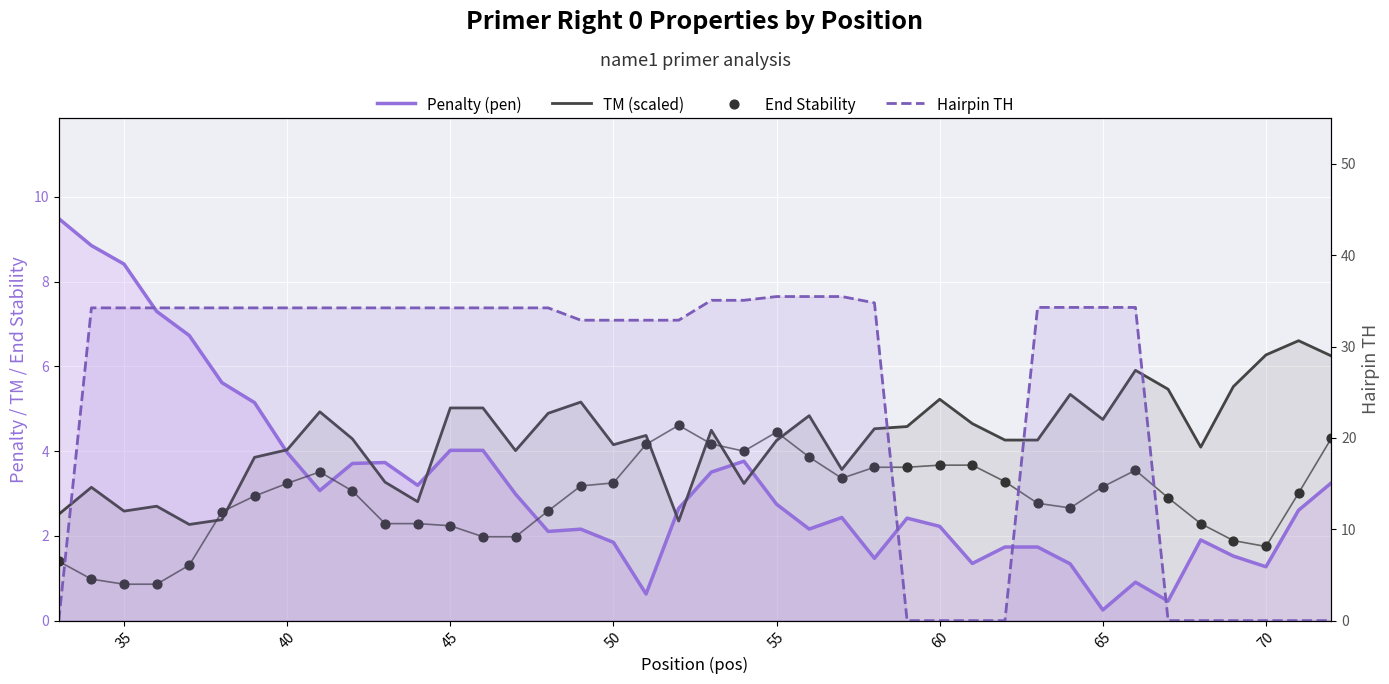

Which series reaches the maximum Y coordinate?

Hairpin TH